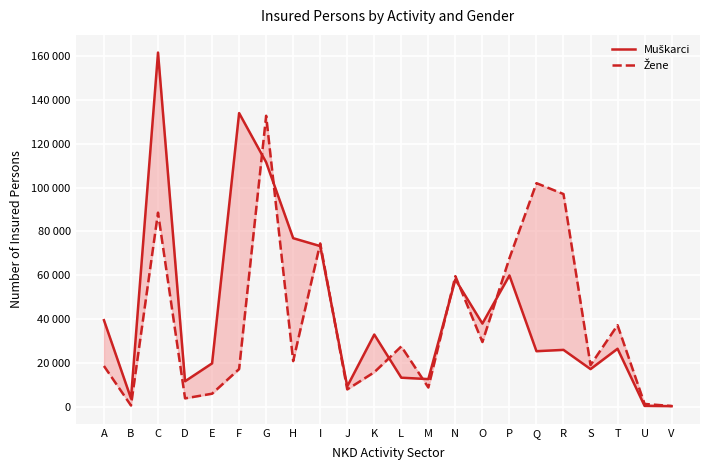

Which series ends up on top after the final intersection of Muškarci and Žene?

Žene